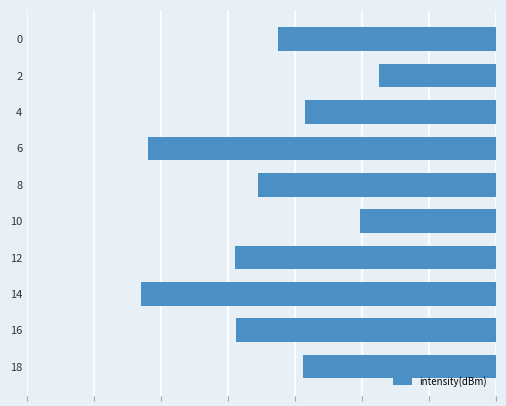

Does the chart contain any negative values?

Yes